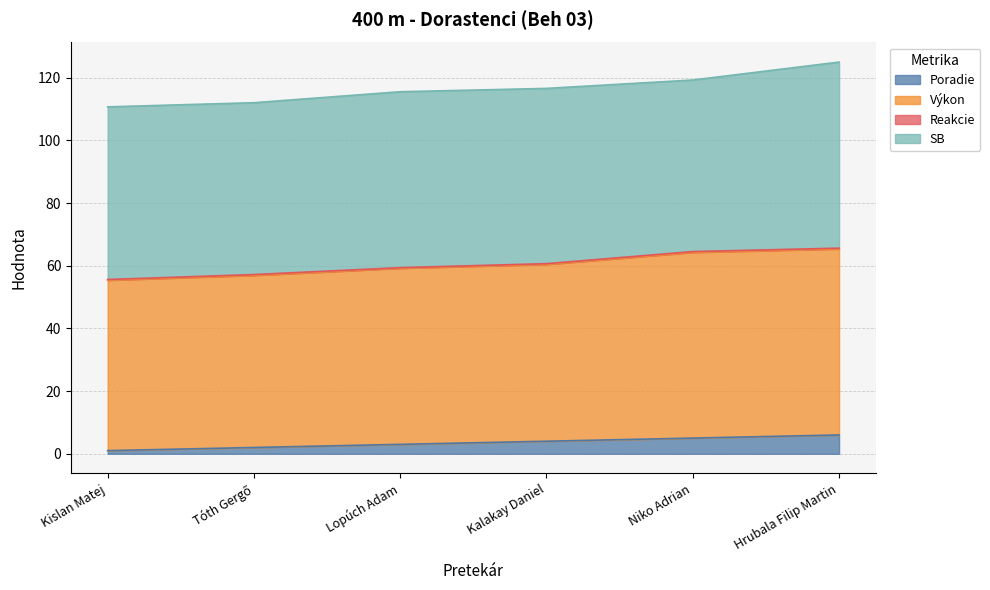

Does the chart display data point markers on the line(s)?

No